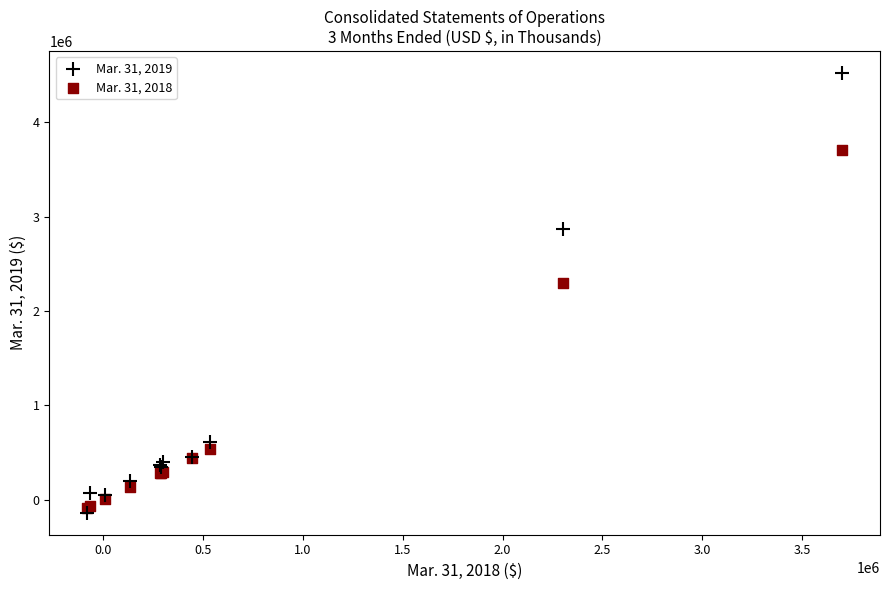

Which series has the widest spread of Y values?

Mar. 31, 2019